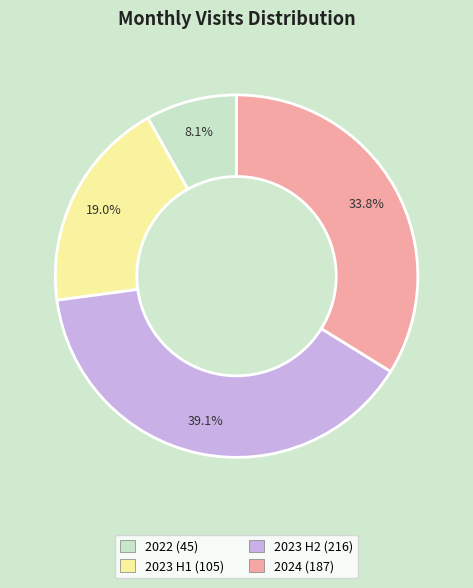

Is there a majority slice in this chart?

No